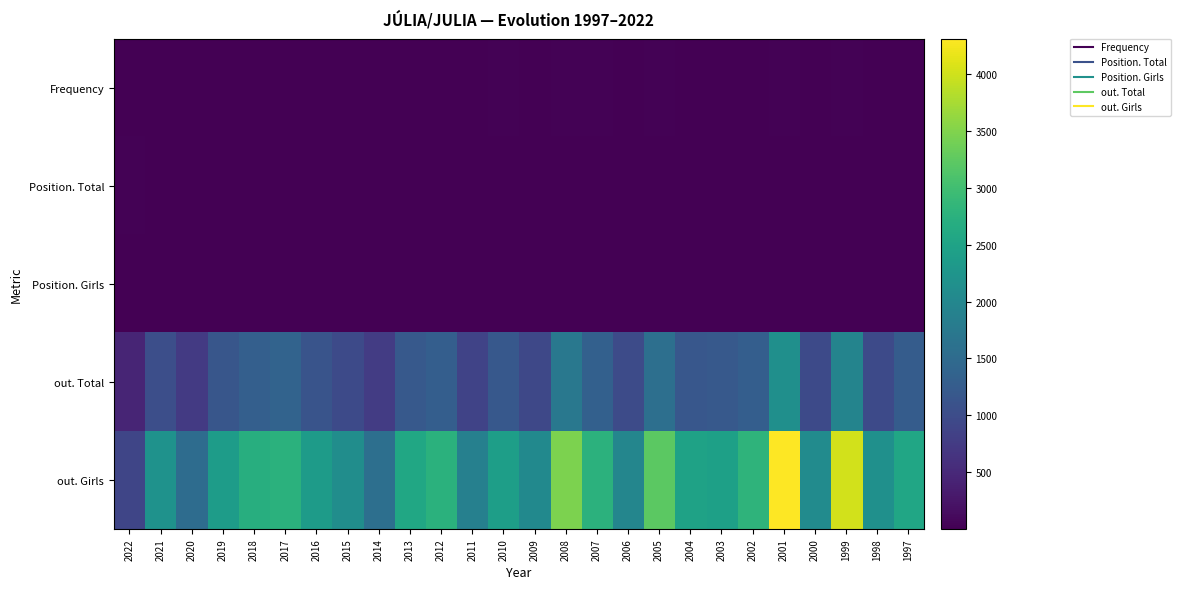

Which series has the largest range (max minus min)?

out. Girls